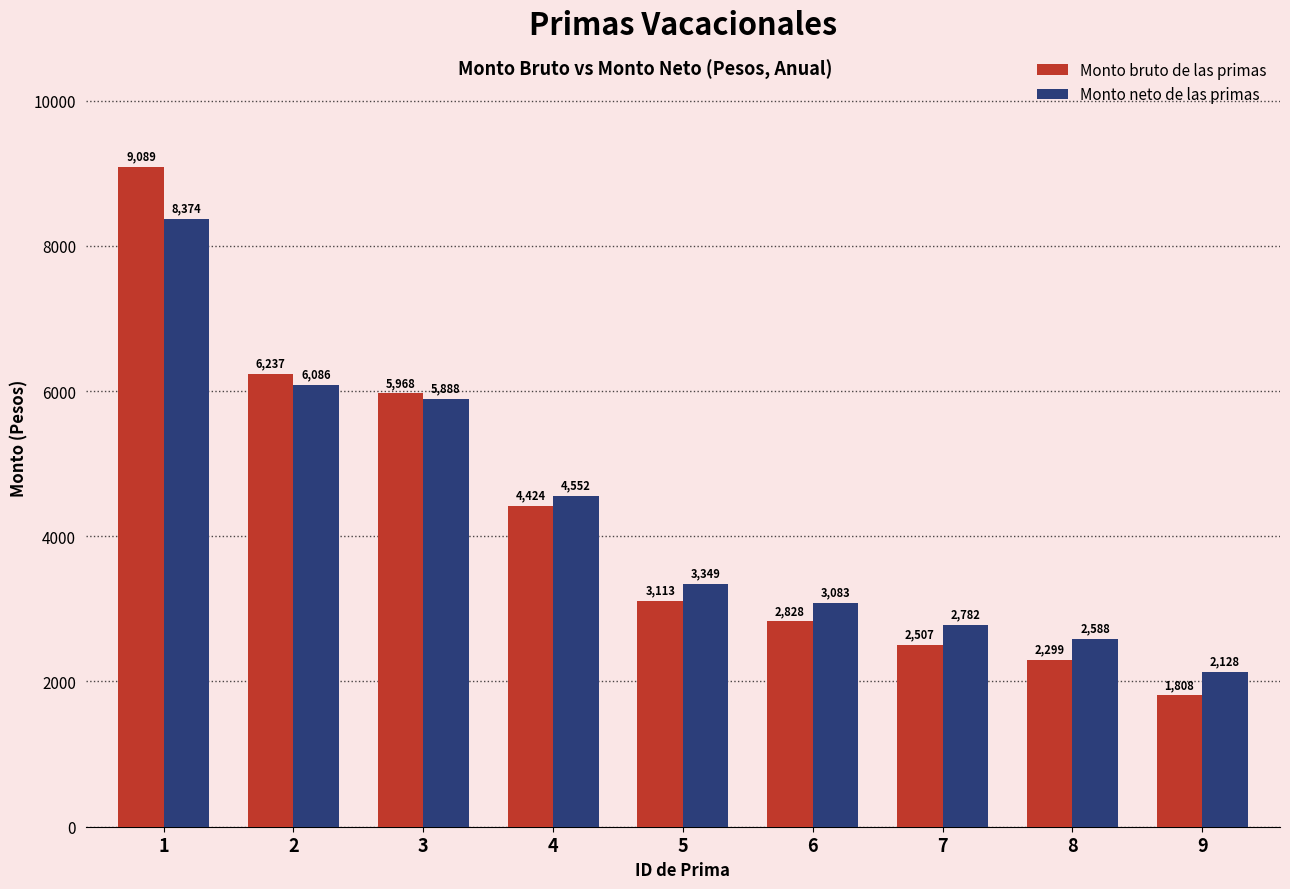

At 3, list the series in order from smallest to largest.

Monto neto de las primas, Monto bruto de las primas